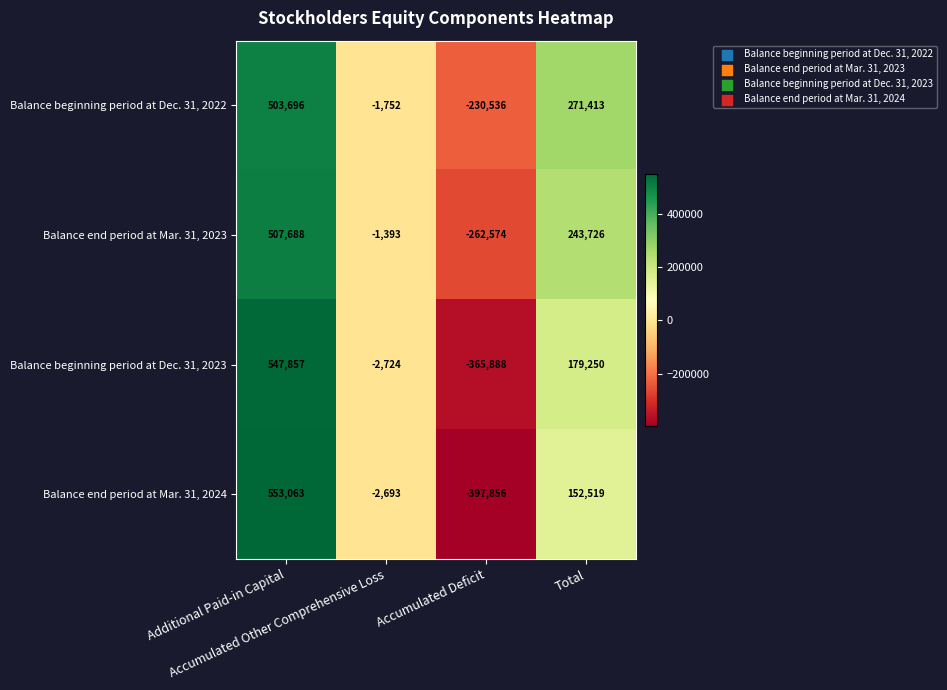

Which series has the widest spread of values?

Balance end period at Mar. 31, 2024